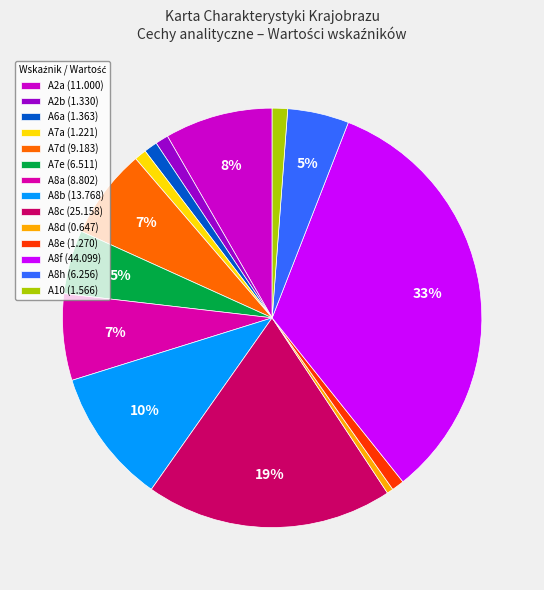

Is there a majority slice in this chart?

No